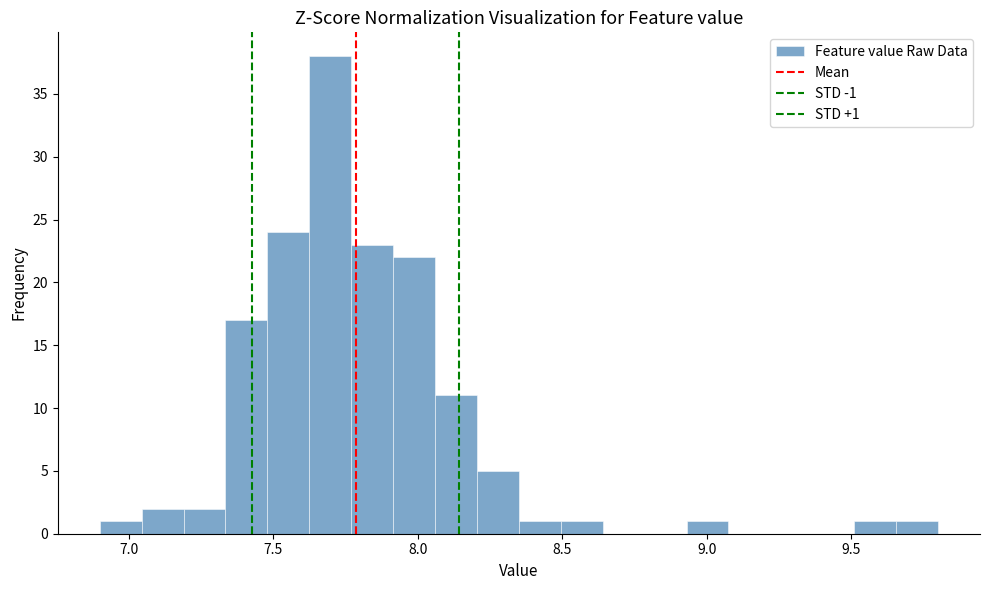

Read against the x-axis, roughly where is the centre of the tallest bar?

7.70